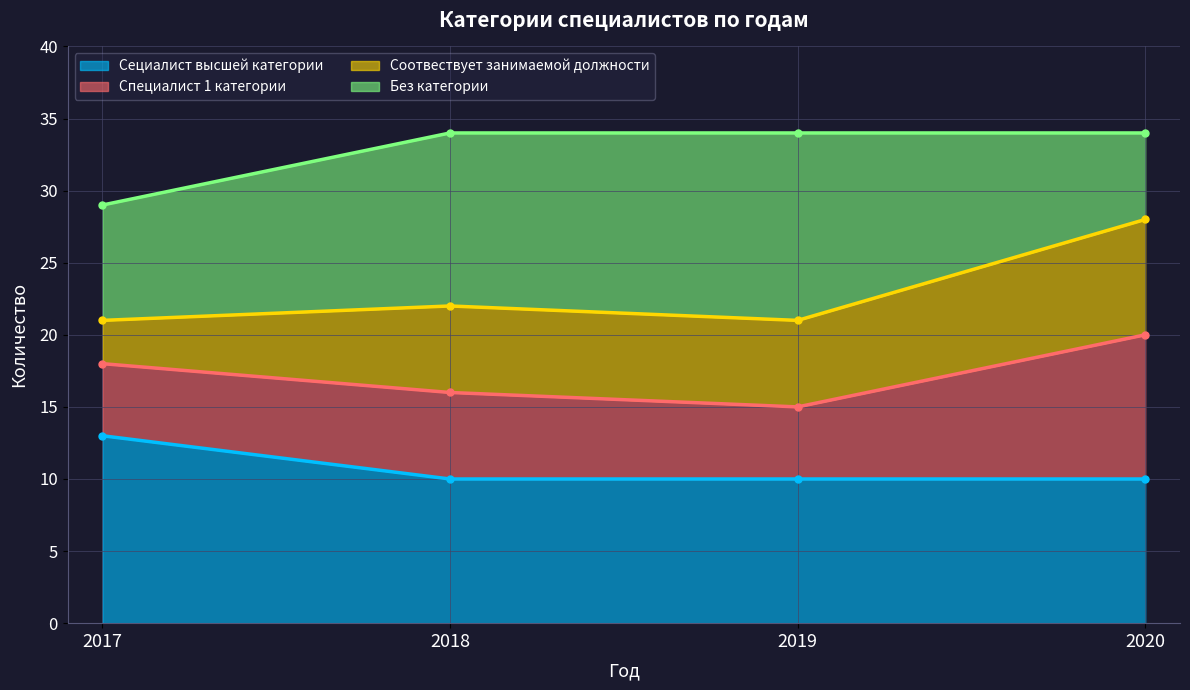

The value of Сециалист высшей категории at 2020 is 10. True or false?

True